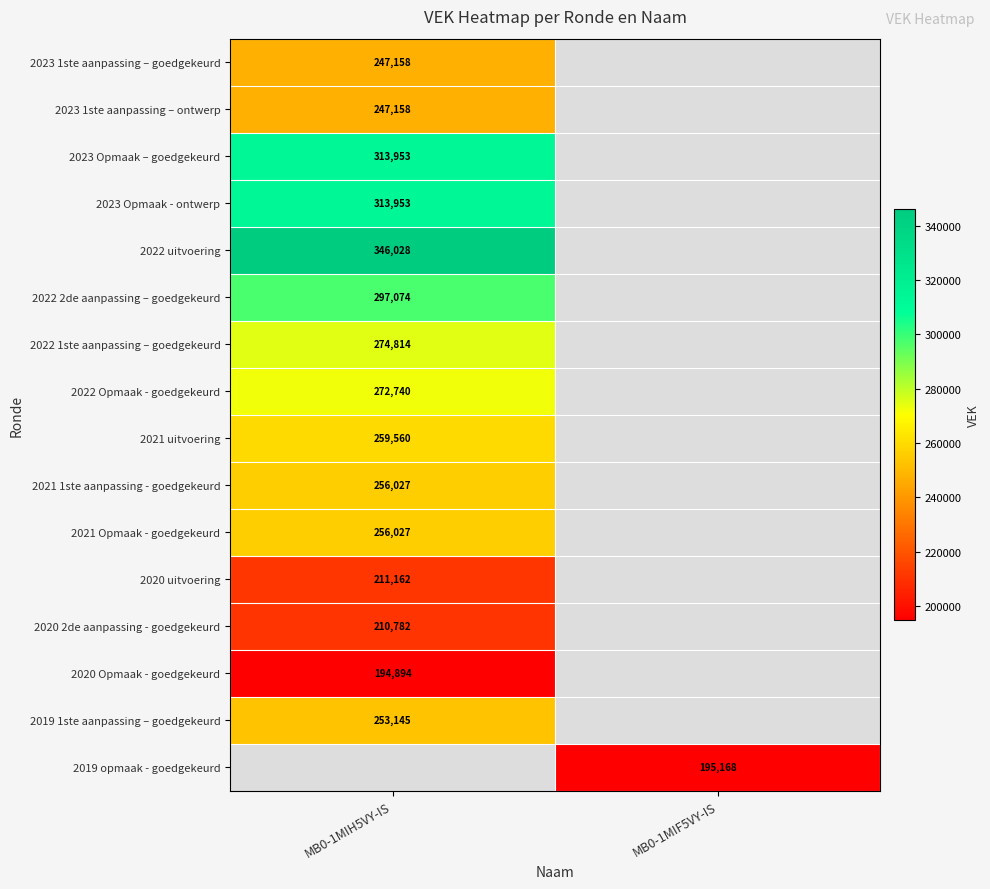

True or false: 2021 uitvoering has a value of 259560 at MB0-1MIH5VY-IS.

True